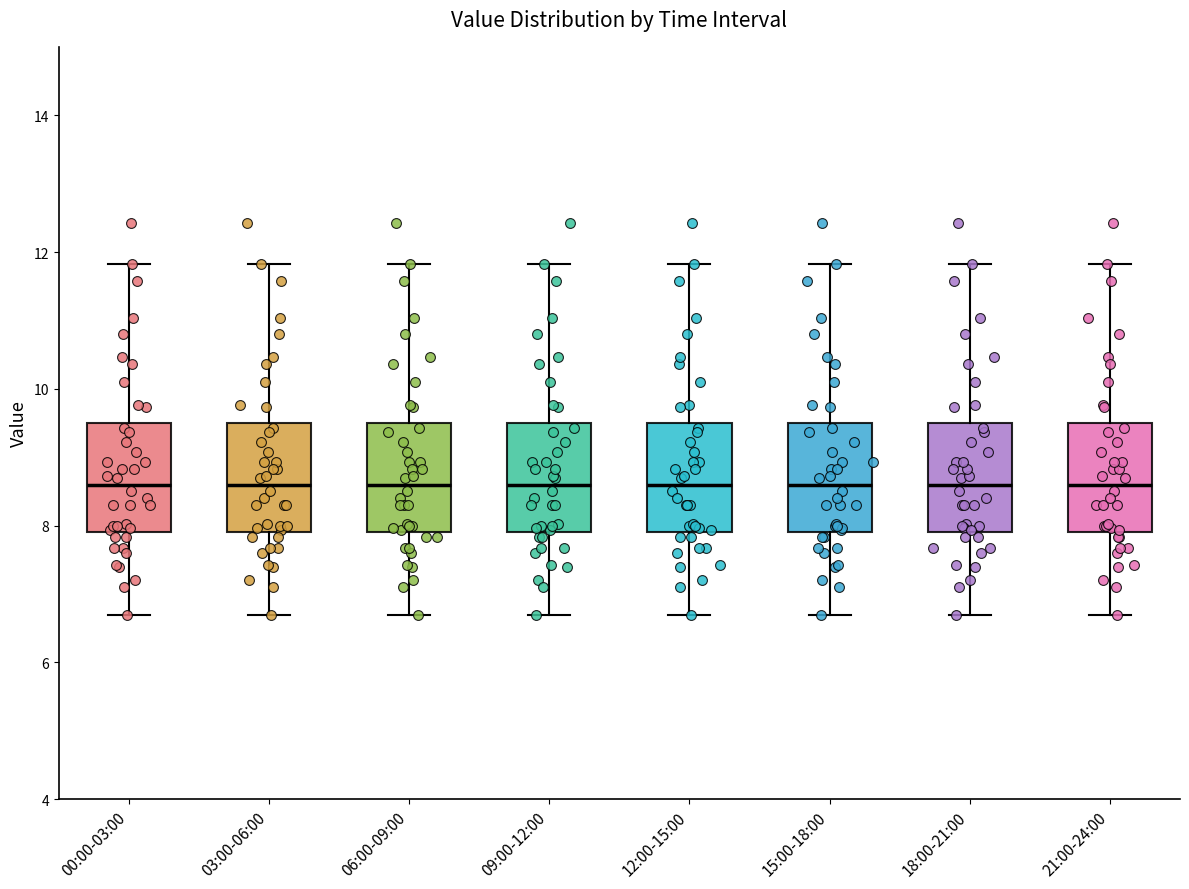

Where is the lower edge of the box for 15:00-18:00 on the y-axis? The values are not printed on the chart, so give them approximately, as read against the axis.

8.0